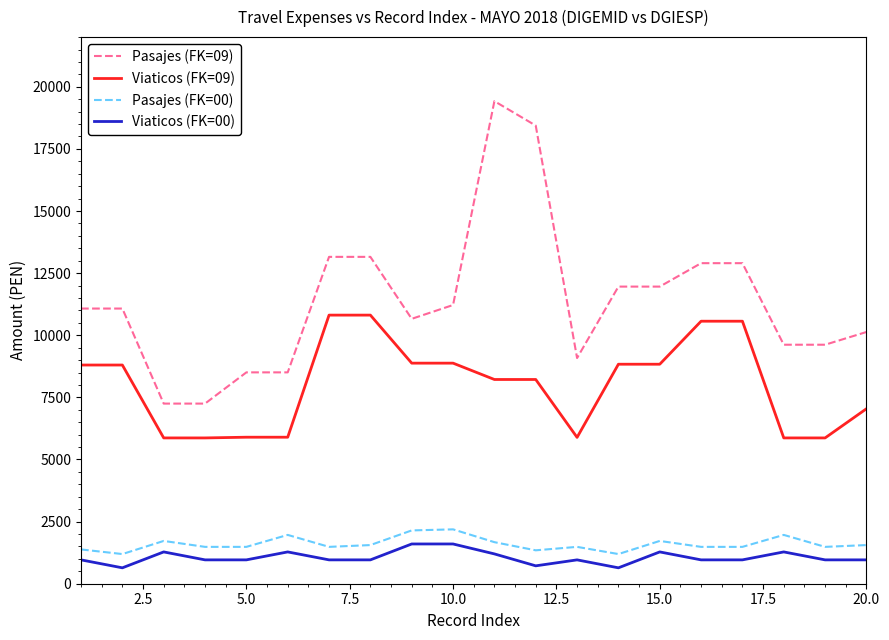

Which series has the largest total across all categories?

Pasajes (FK=09)